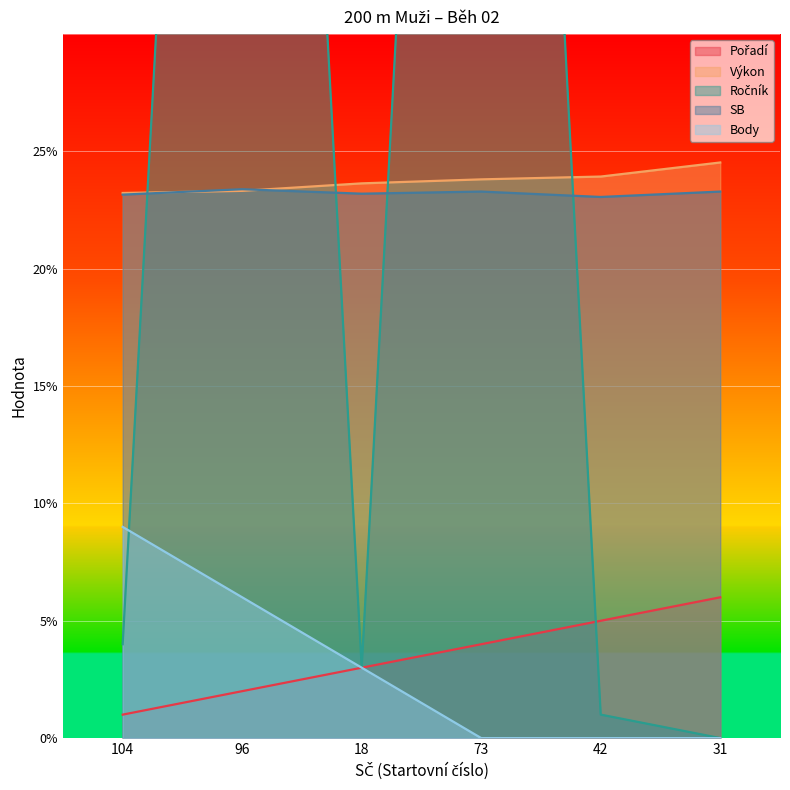

True or false: Pořadí and Výkon cross at least once.

False